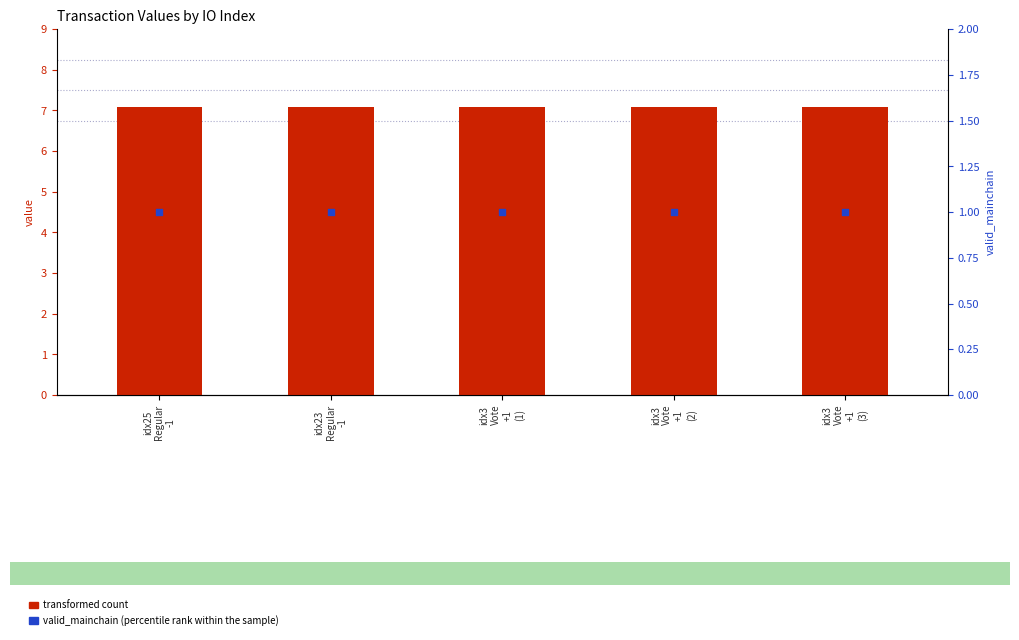

Which series has the largest Y range (max minus min)?

transformed count